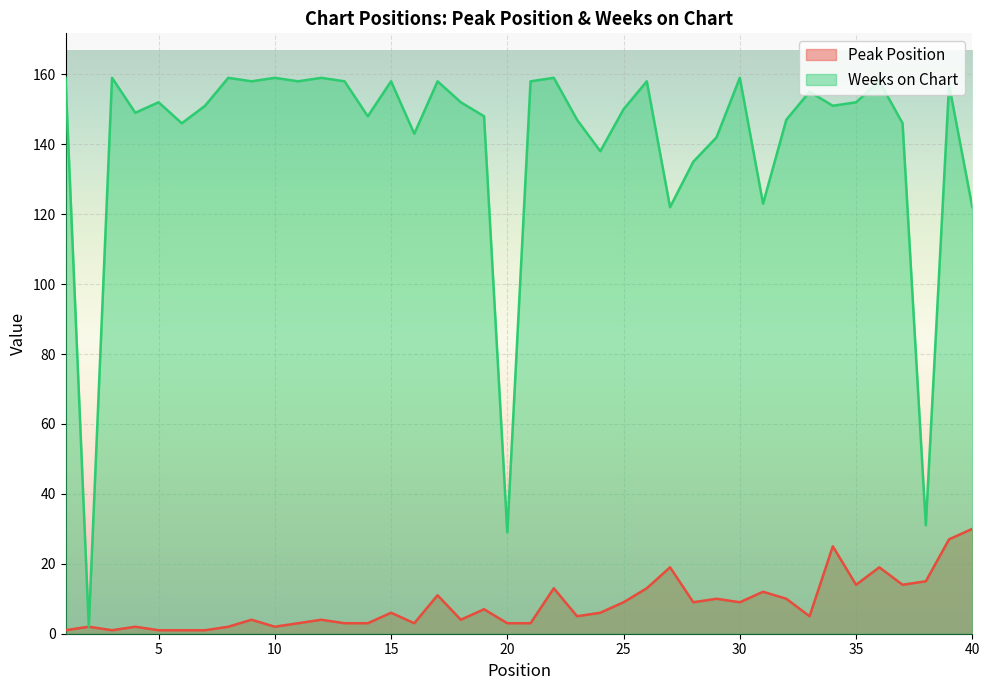

What is the difference between the maximum and minimum values in the Weeks on Chart series?

157